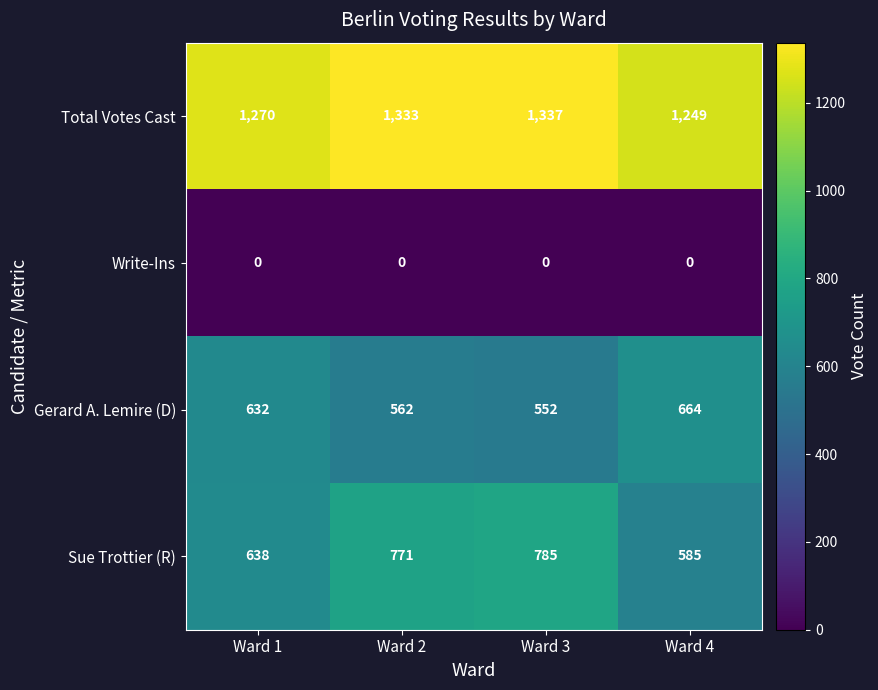

What is the difference between the highest and lowest values at Ward 3?

1337